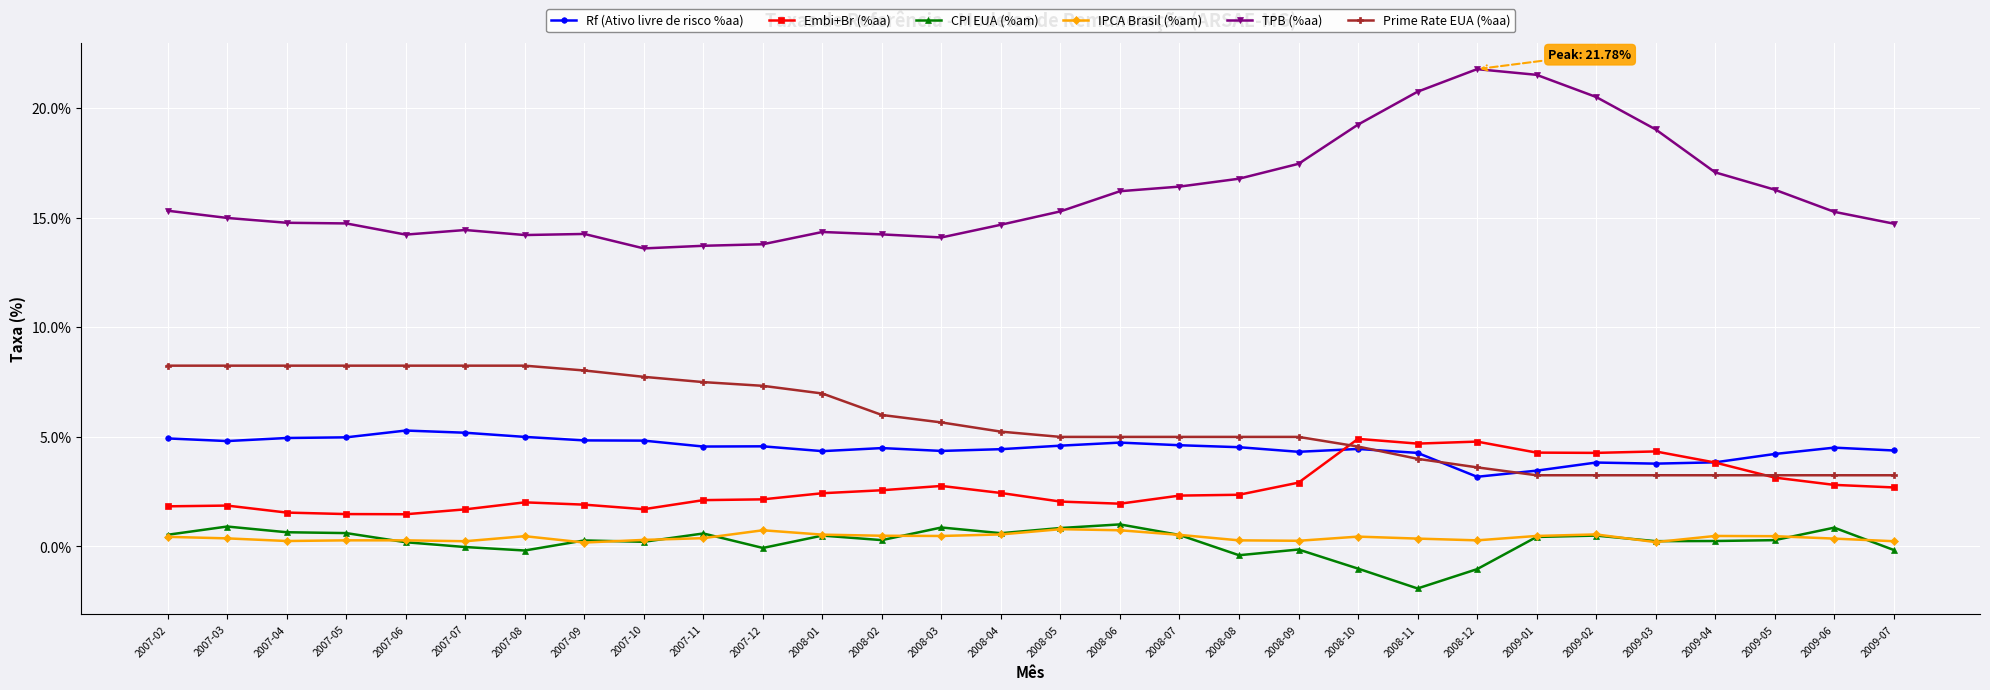

True or false: Prime Rate EUA (%aa) and IPCA Brasil (%am) cross at least once.

False